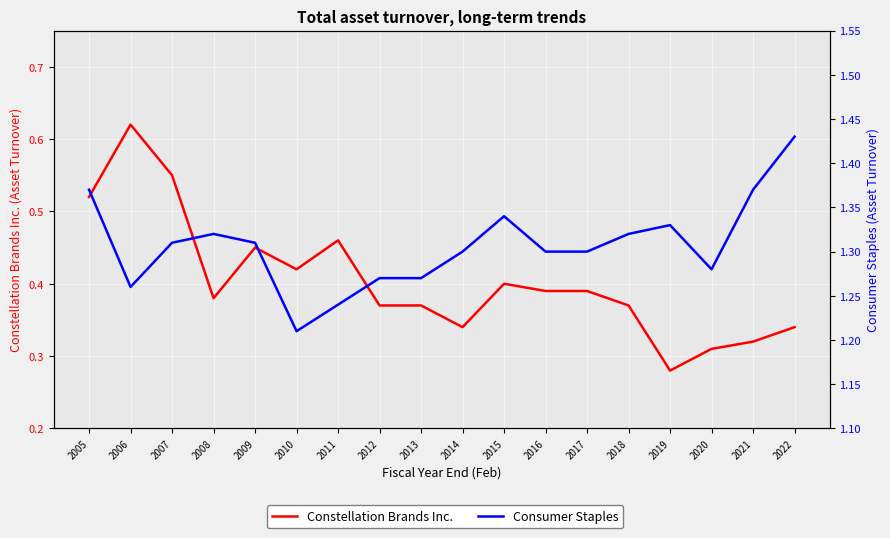

Which category has the lowest value across all series?

2019